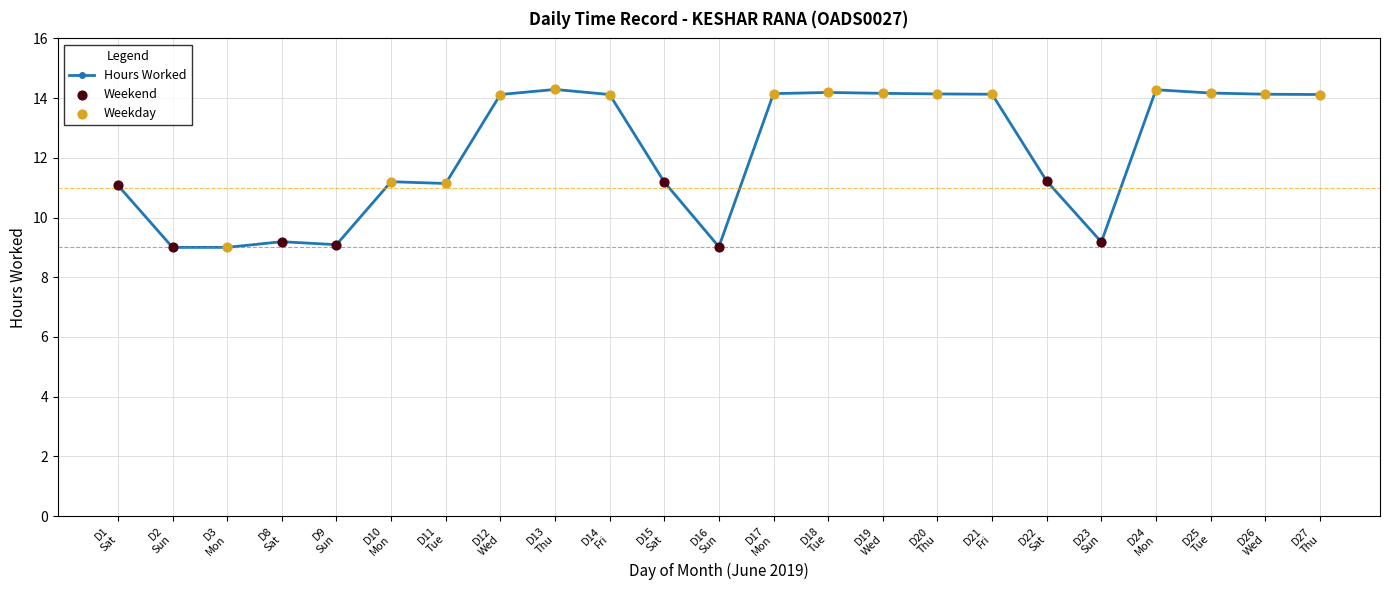

What is the minimum value shown in the chart?

9.0